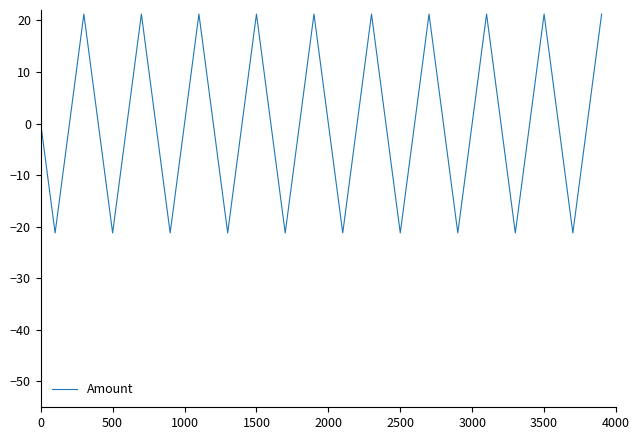

What is the difference between the maximum and minimum values?

42.4